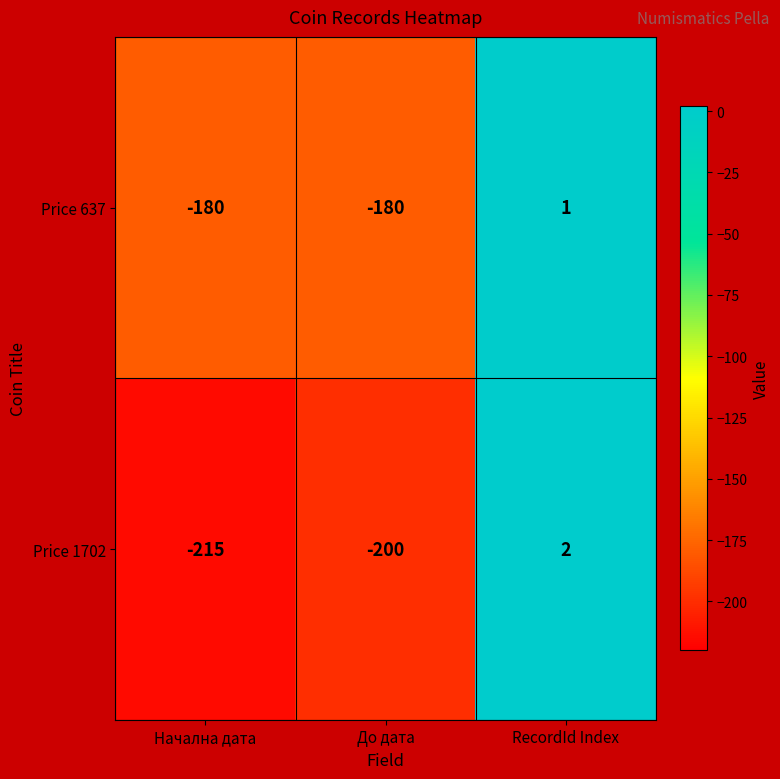

Reading left to right, what are all the values shown in this chart?

Price 637: -180	-180	1
Price 1702: -215	-200	2